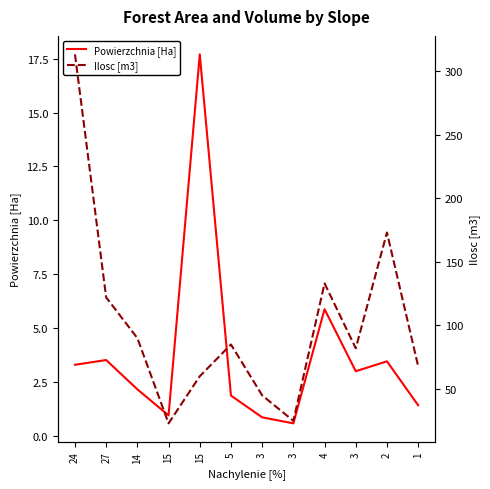

At how many categories does at least one series exceed 286?

1